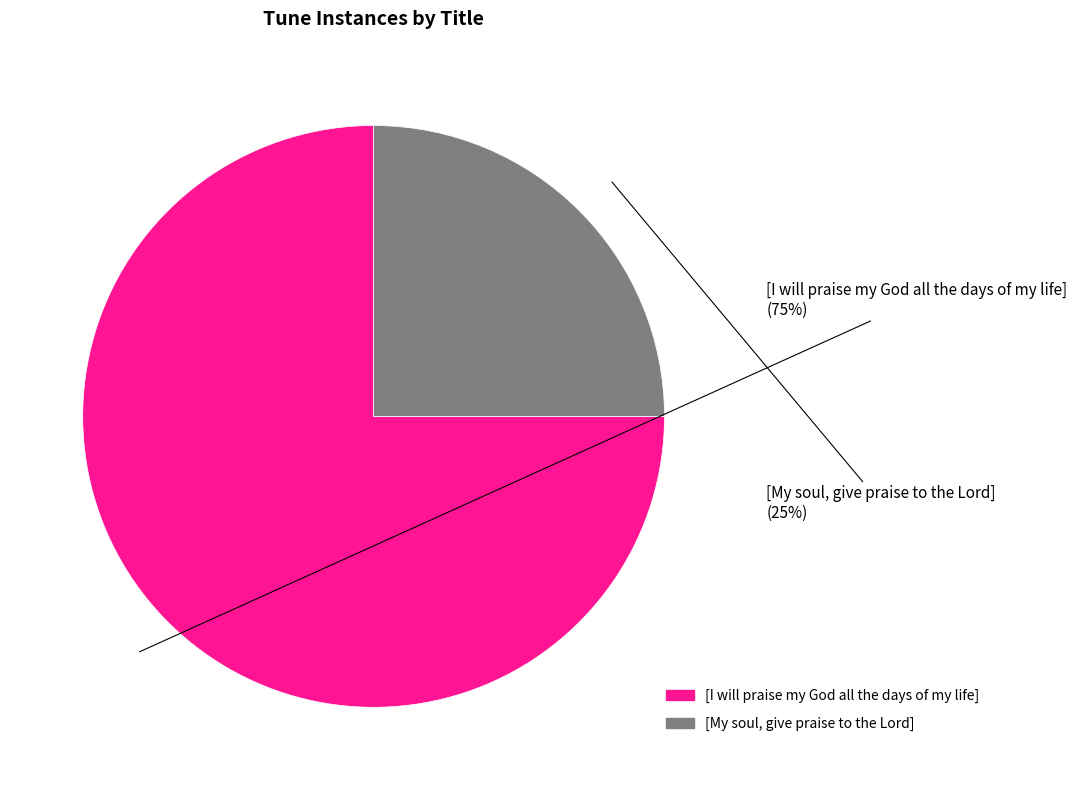

To the nearest percent, what is the difference between the [I will praise my God all the days of my life] and [My soul, give praise to the Lord] slice percentages?

50%